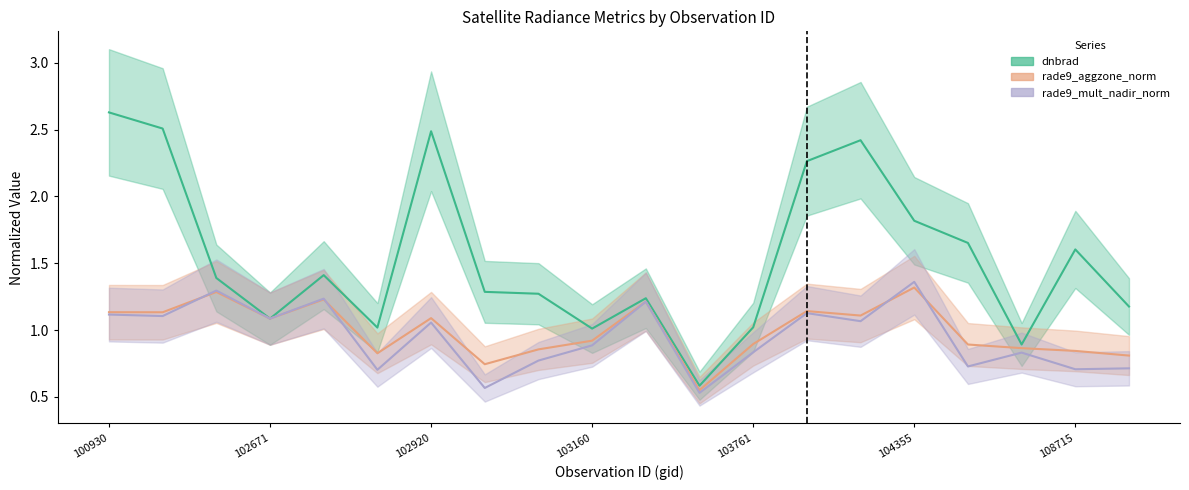

Is the value of rade9_aggzone_norm_line at 102671 greater than the value of rade9_mult_nadir_norm_line at 19?

Yes